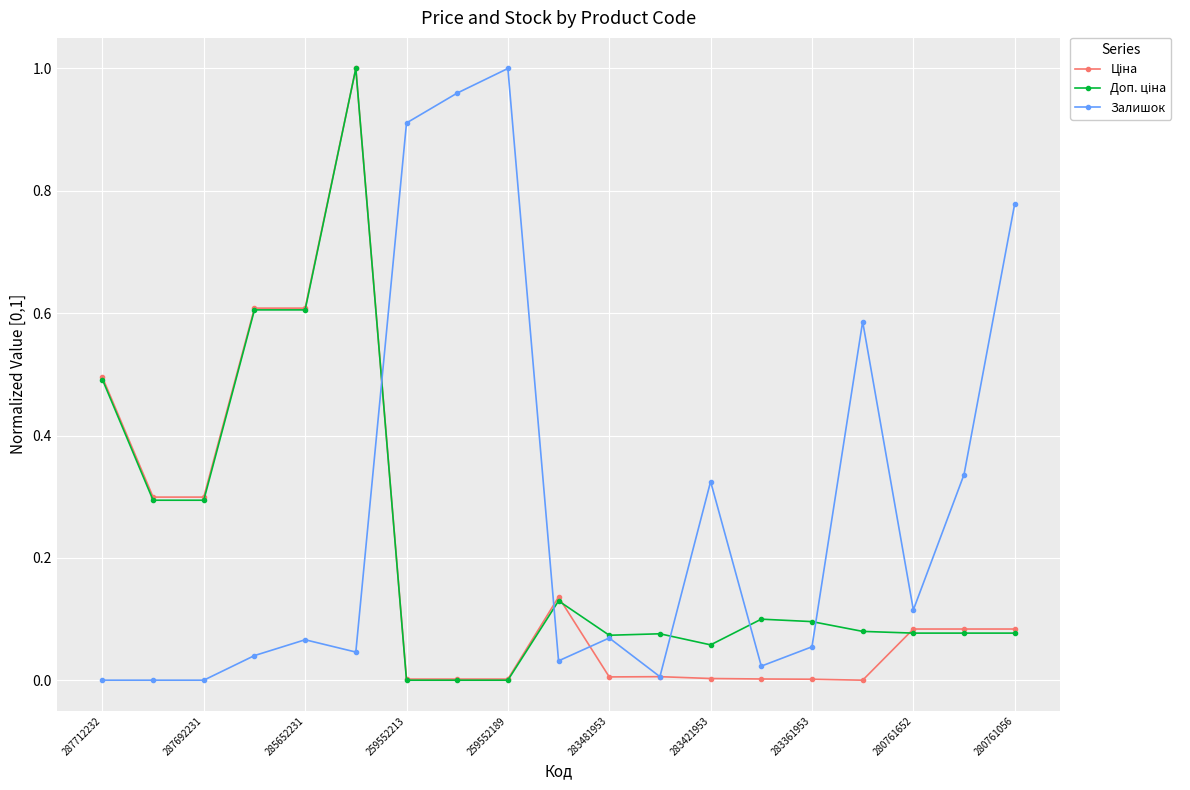

Which series has the largest total across all categories?

Залишок